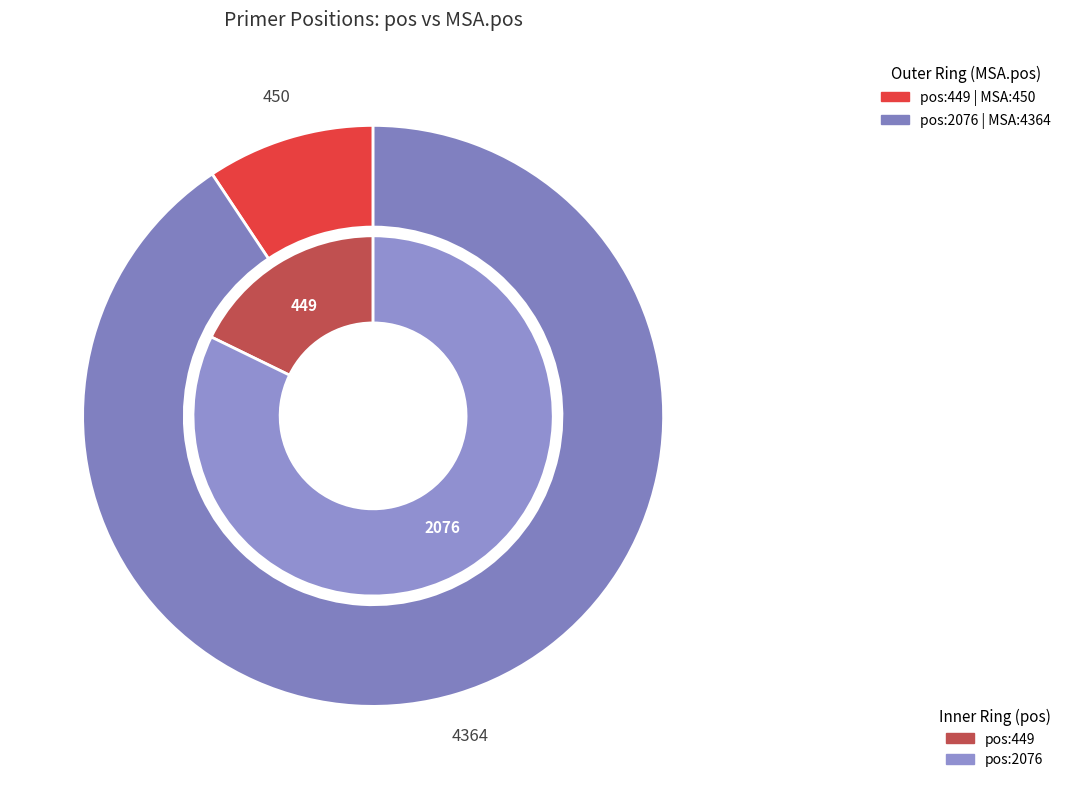

Which category has the smallest portion of the pie?

449